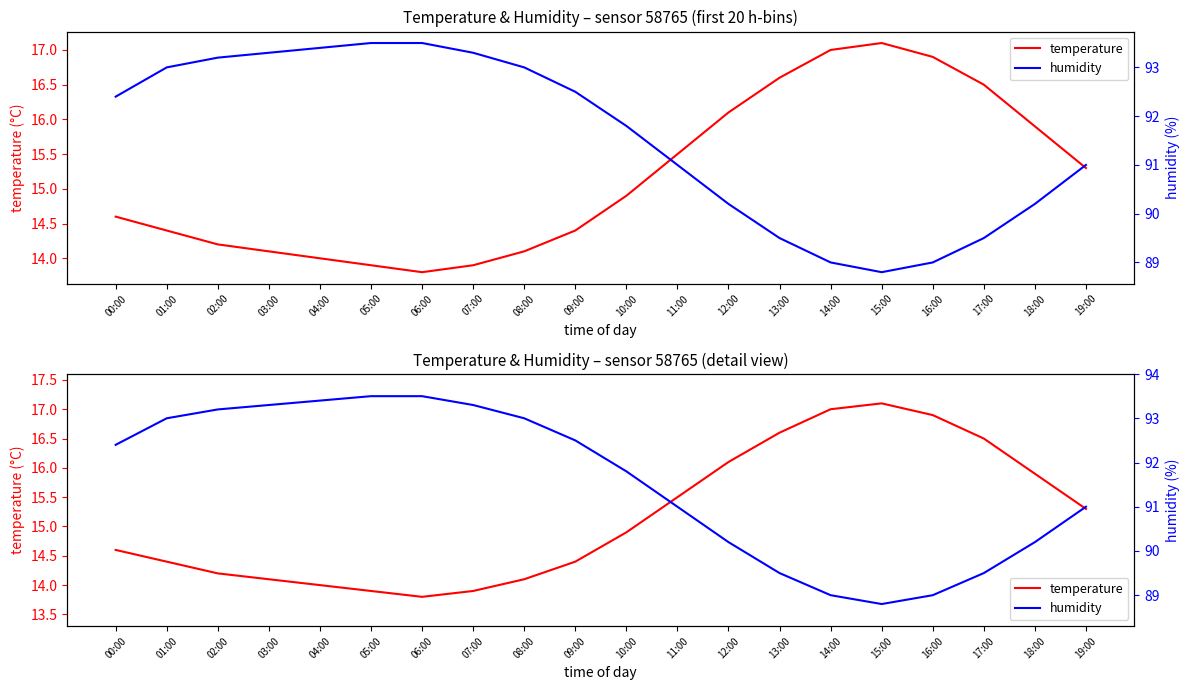

Is the value of temperature at 13:00 greater than the value of humidity at 08:00?

No